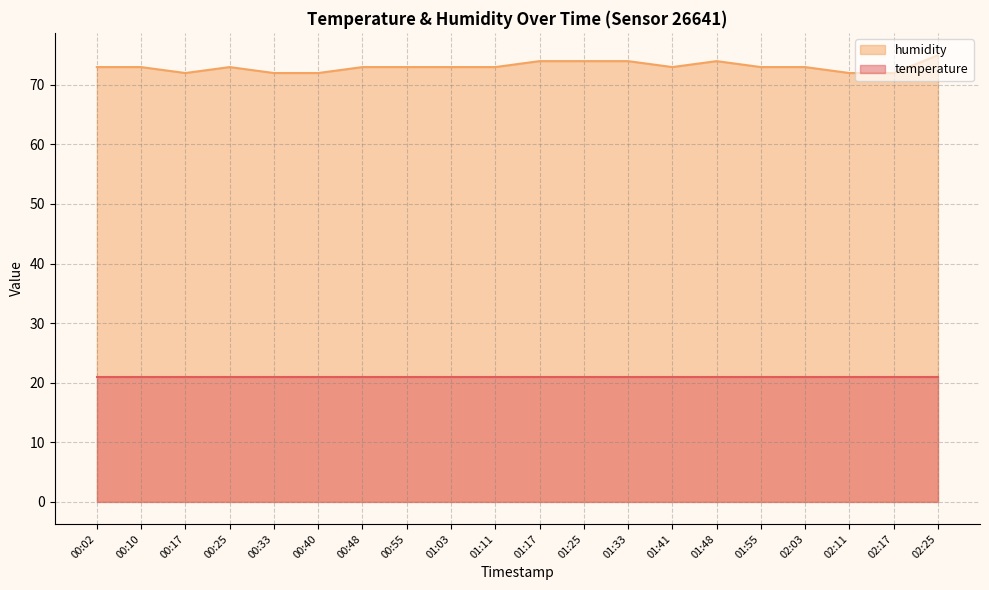

Which has a higher value, 00:55 or 01:55?

00:55